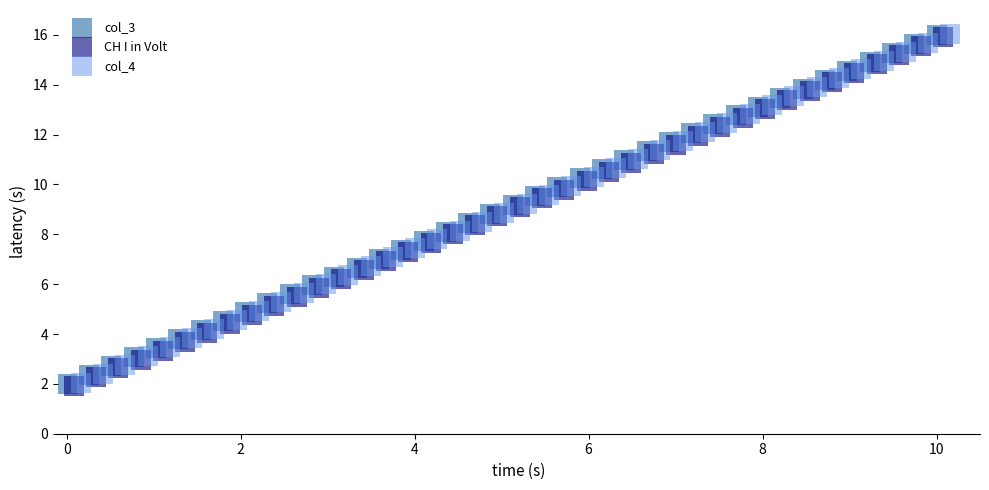

What are all the series names shown in the legend?

col_3, CH I in Volt, col_4